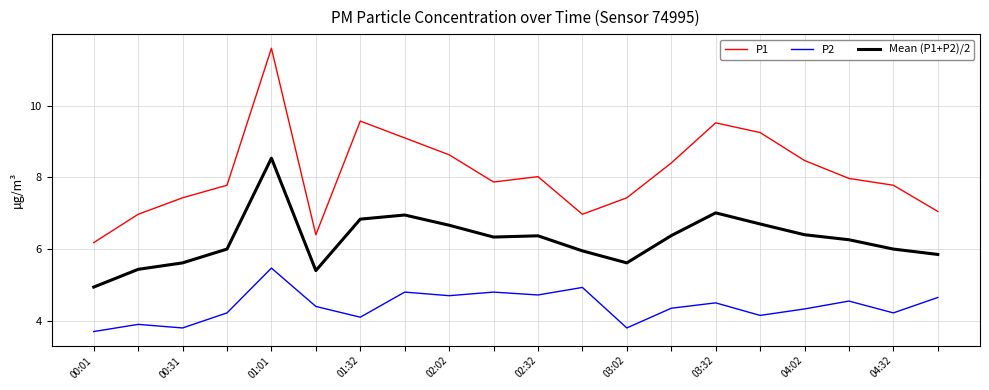

What is the average value of the P2 series?

4.4